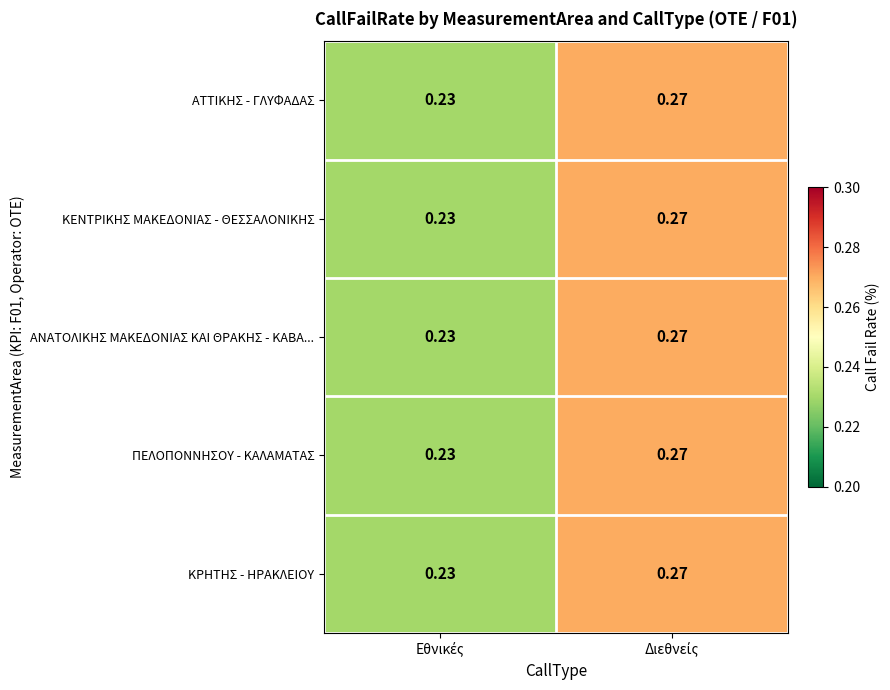

Count the number of data series in this chart.

5